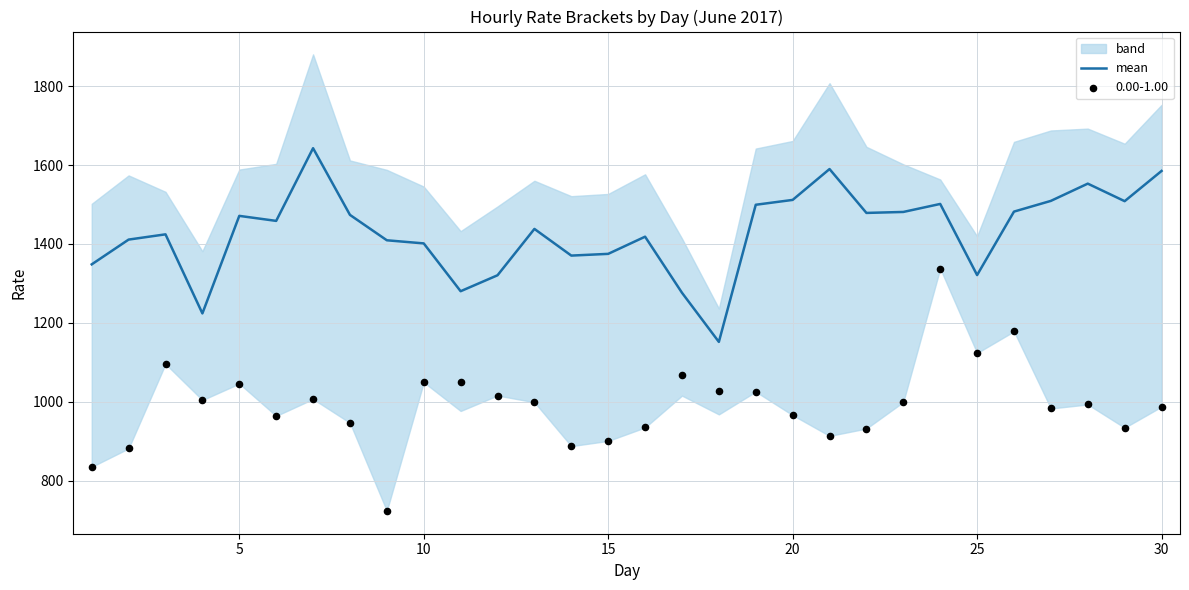

What is the minimum value for mean?

1151.9